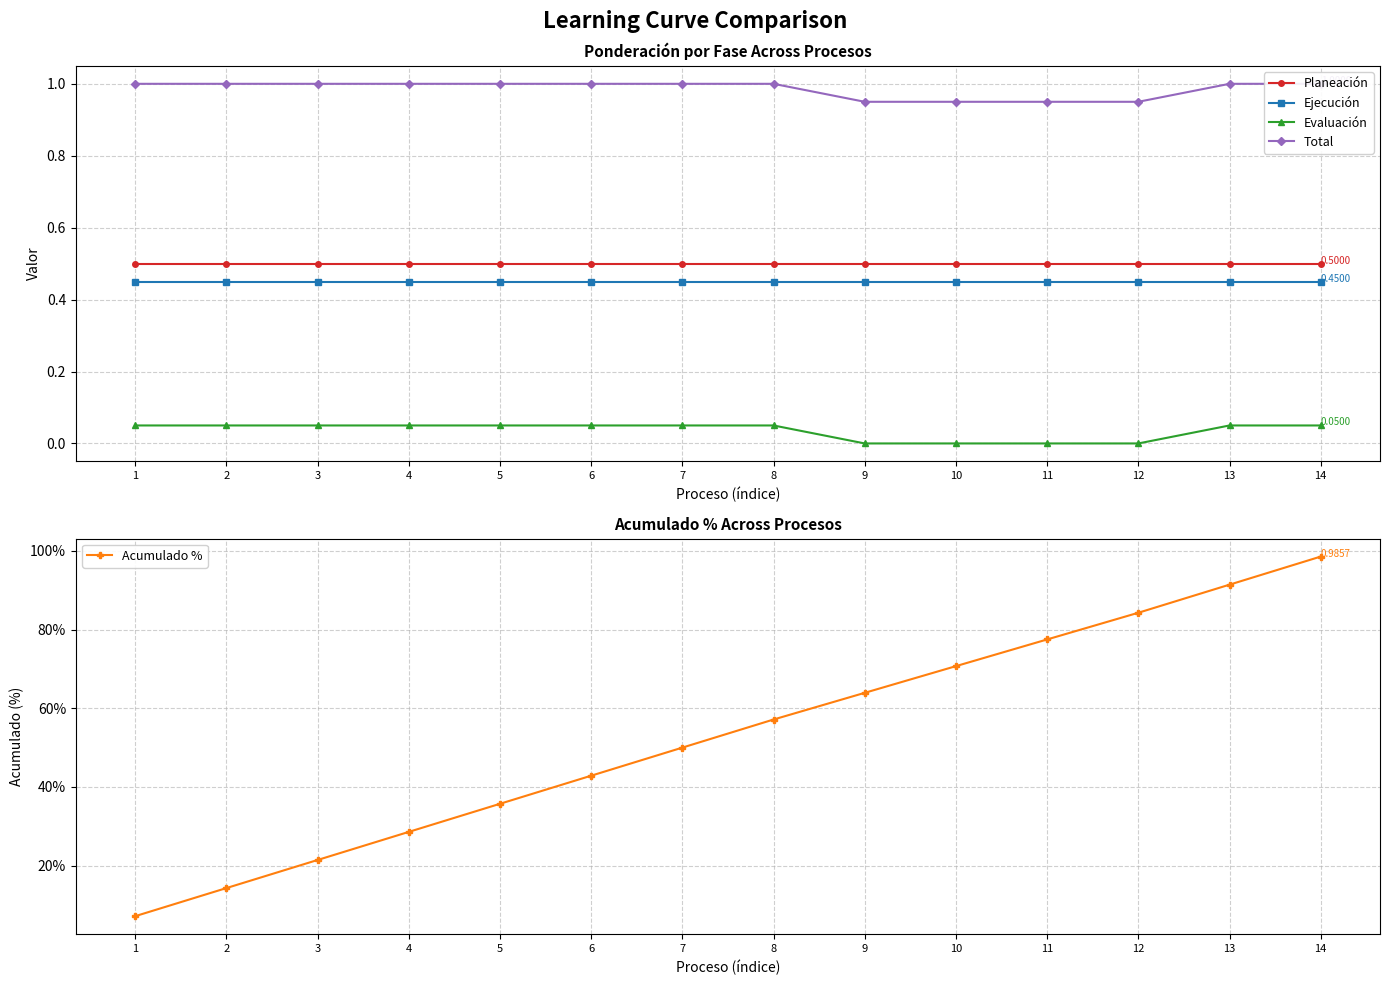

The value of Total at 12 is 0.5. True or false?

False